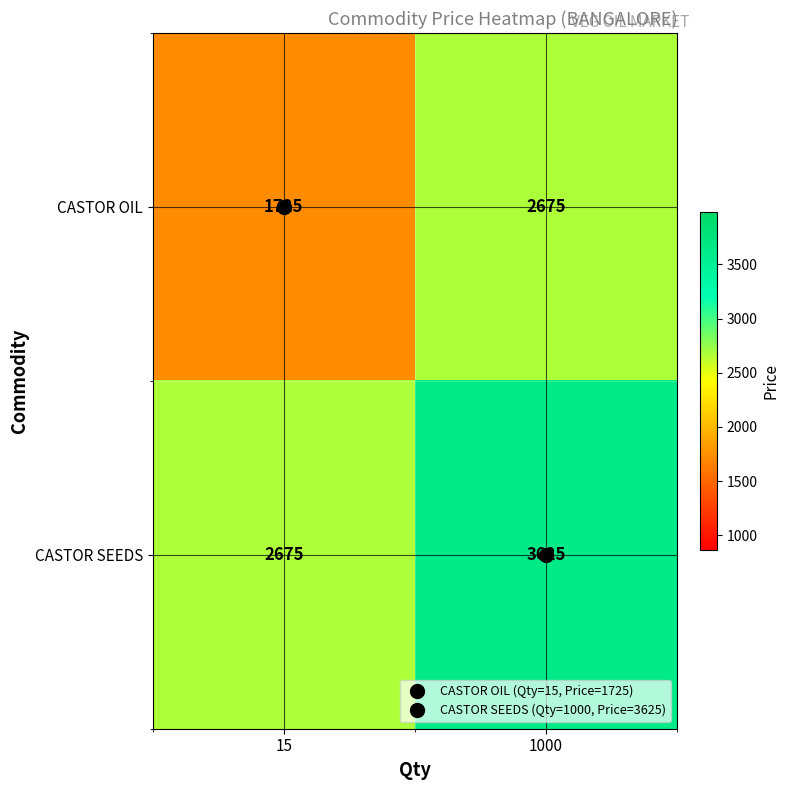

What is the greatest value displayed?

3625